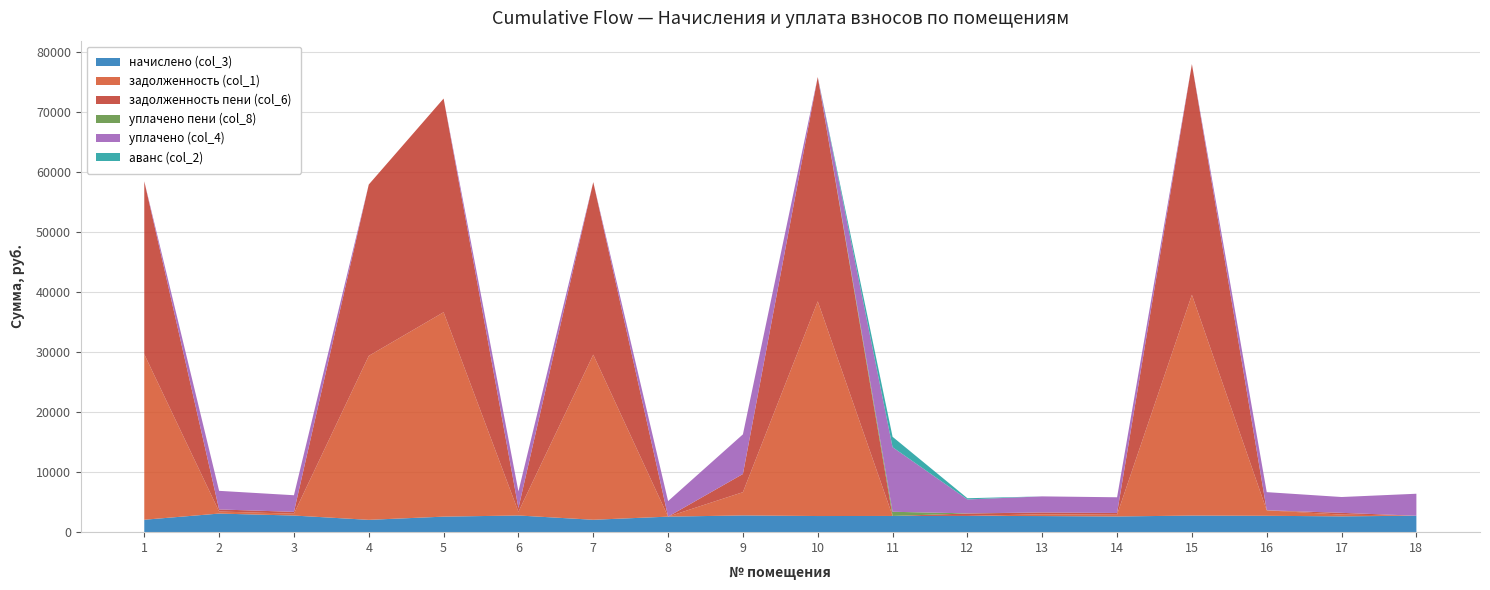

Reading left to right, transcribe all the data shown in this chart.

начислено (col_3): 2070.2	3095.7	2766.6	2051.1	2585.3	2776.1	2065.4	2585.3	2785.7	2685.5	2699.8	2709.4	2680.7	2614.0	2761.8	2723.7	2633.0	2738.0
задолженность (col_1): 27549.4	344.0	307.4	27295.5	34029.0	617.4	27486.0	0.0	3871.1	35738.1	0.0	0.0	297.7	290.4	36753.8	907.8	292.6	0.0
задолженность пени (col_6): 28787.5	344.0	307.4	28522.2	35567.9	617.5	28721.2	0.0	3026.5	37344.2	0.0	395.4	297.8	290.4	38405.5	0.0	292.6	0.0
уплачено пени (col_8): 0.0	0.0	0.0	0.0	0.0	0.0	0.0	0.0	0.0	0.0	696.5	26.0	0.0	0.0	0.0	18.9	0.0	0.0
уплачено (col_4): 0.0	3095.7	2766.6	0.0	0.0	2776.1	0.0	2585.3	6600.0	0.0	10746.5	2314.0	2680.7	2614.0	0.0	3013.3	2633.0	3656.7
аванс (col_2): 0.0	0.0	0.0	0.0	0.0	0.0	0.0	0.0	0.0	0.0	1733.3	204.7	0.0	0.0	0.0	0.0	0.0	1.6